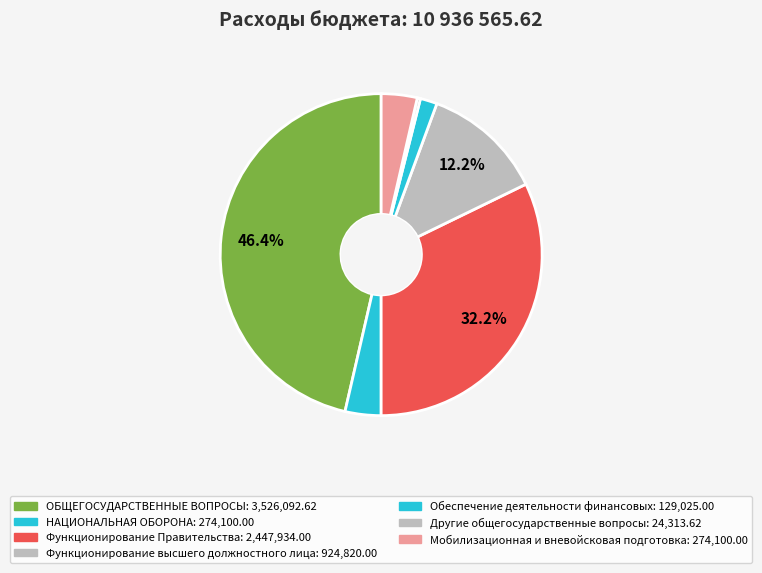

What is the largest slice in the pie chart?

ОБЩЕГОСУДАРСТВЕННЫЕ ВОПРОСЫ